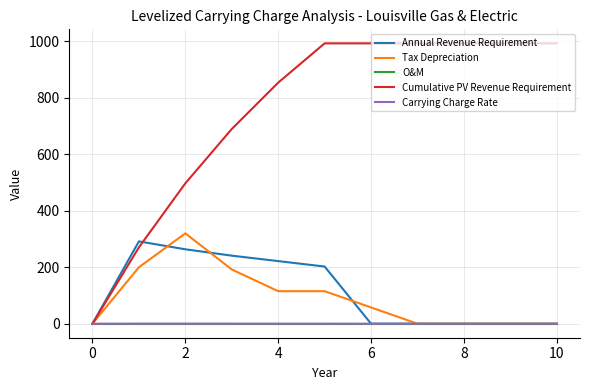

Which series has the widest spread of values?

Cumulative PV Revenue Requirement